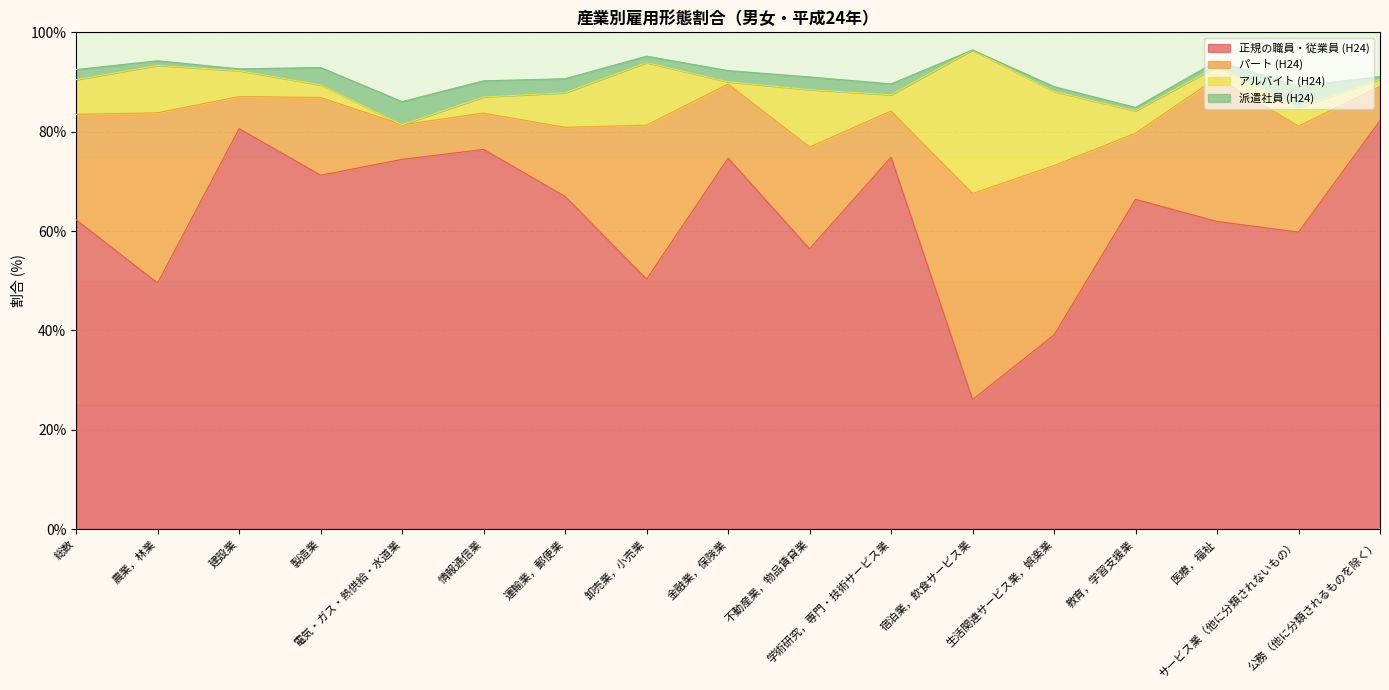

At 不動産業，物品賃貸業, list the series in order from largest to smallest.

正規の職員・従業員 (H24), パート (H24), アルバイト (H24), 派遣社員 (H24)